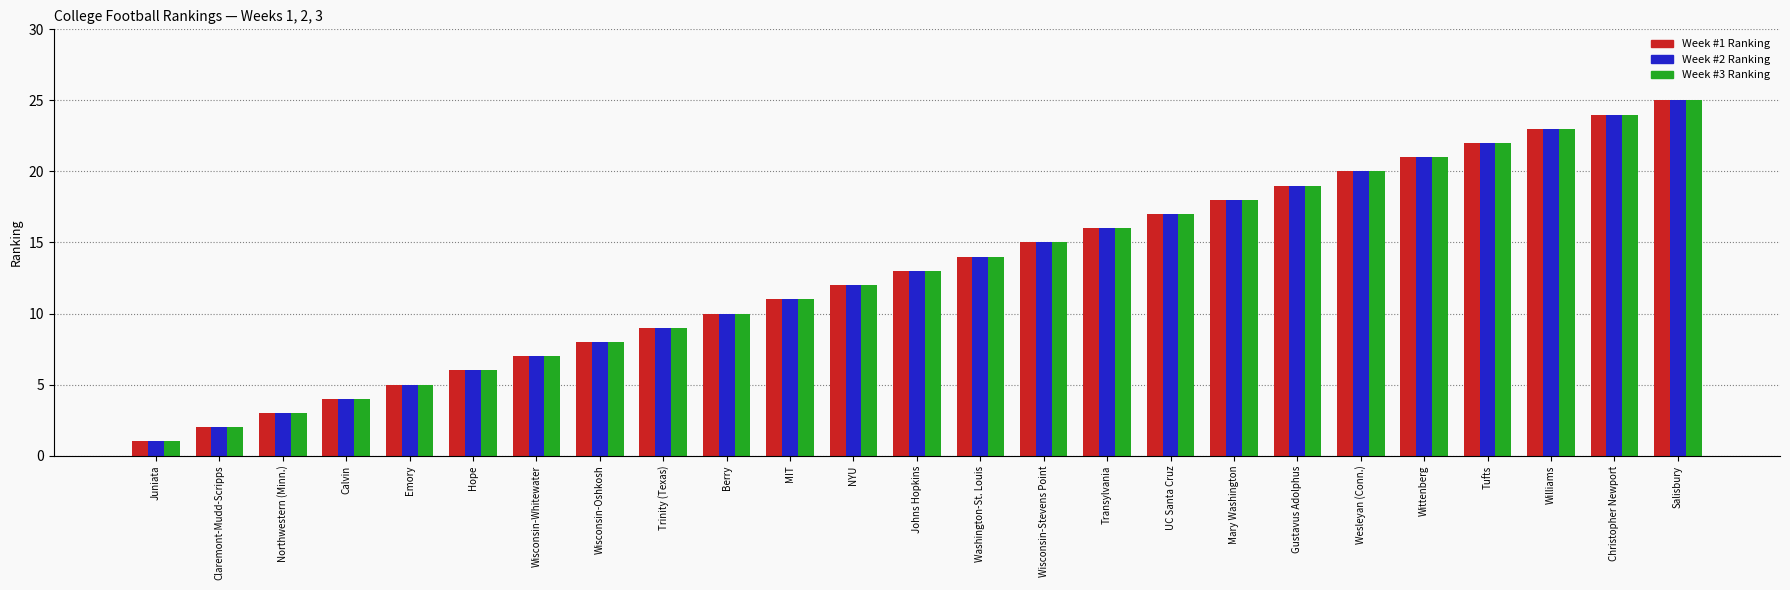

What is the label of the 22nd bar from the left?

Tufts